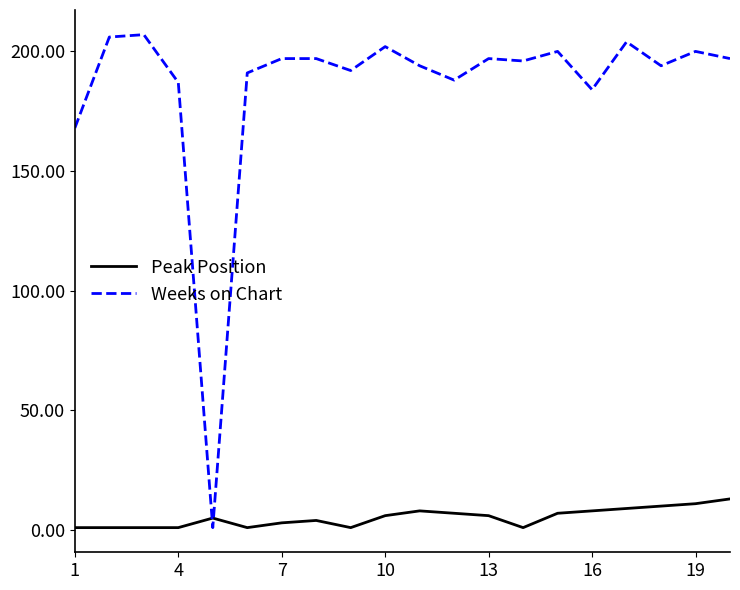

What are all the series names shown in the legend?

Peak Position, Weeks on Chart